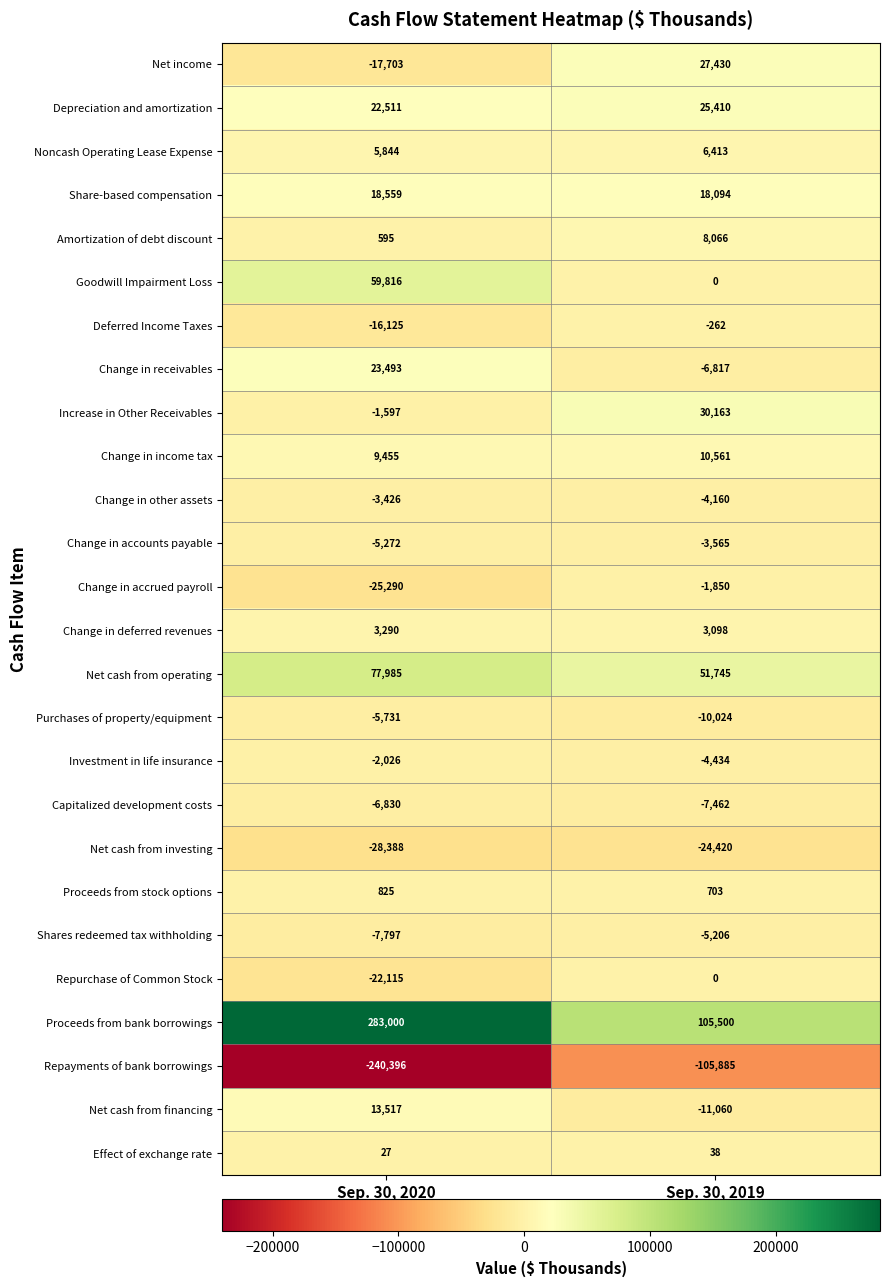

List the labels in order of Change in receivables value, smallest first.

Sep. 30, 2019, Sep. 30, 2020